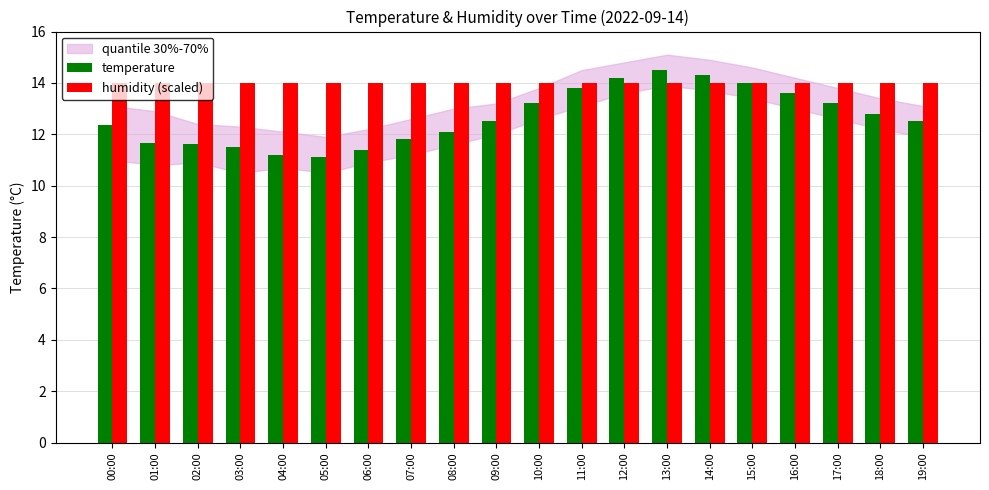

Where does the temperature series first go above 12?

00:00